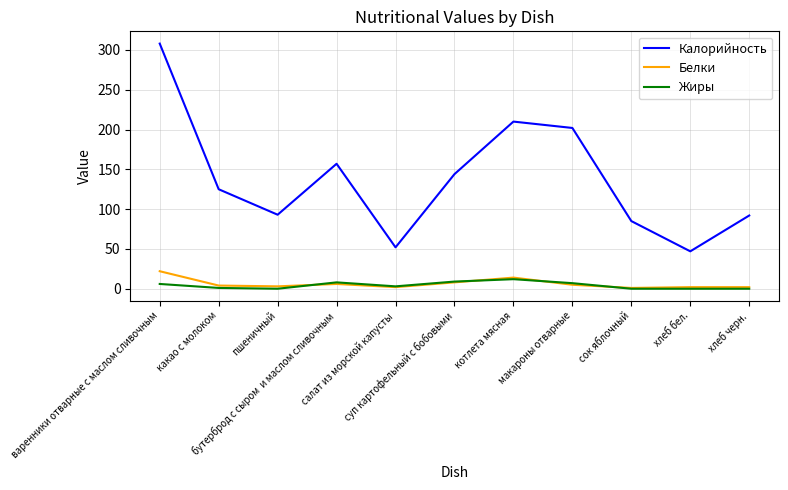

Which series has the largest total across all categories?

Калорийность